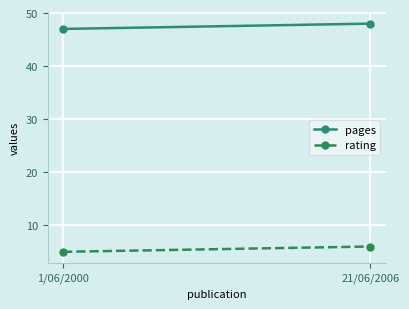

Reading left to right, transcribe all the data shown in this chart.

pages: 47	48
rating: 5	6